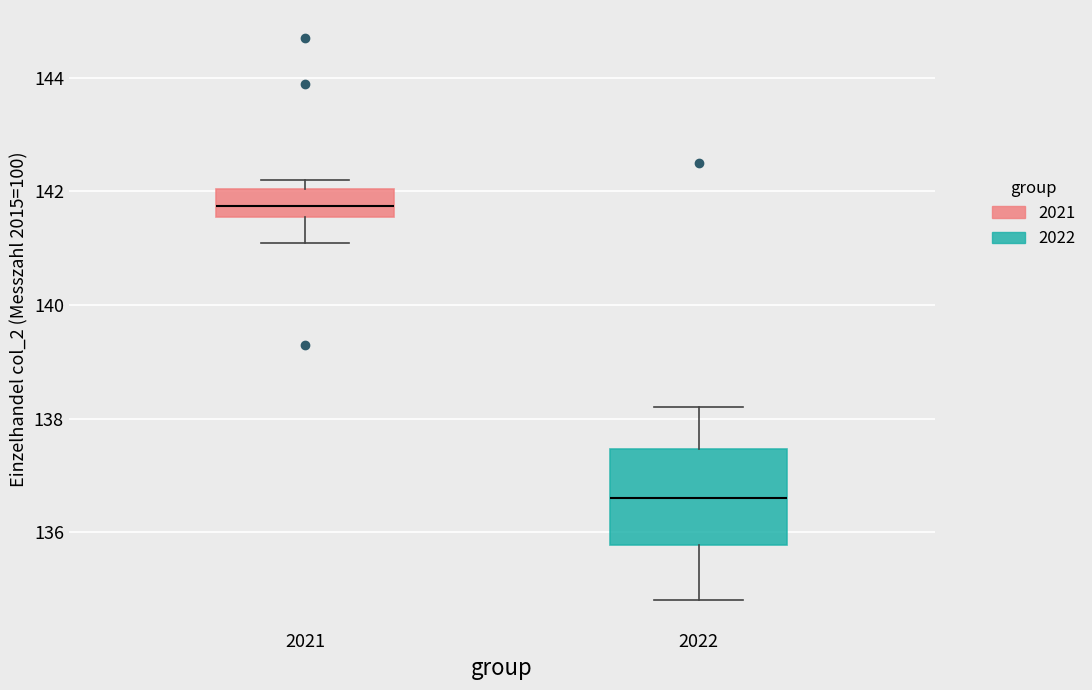

Where is the lower edge of the box at x = 2022 on the y-axis? The values are not printed on the chart, so give them approximately, as read against the axis.

135.8